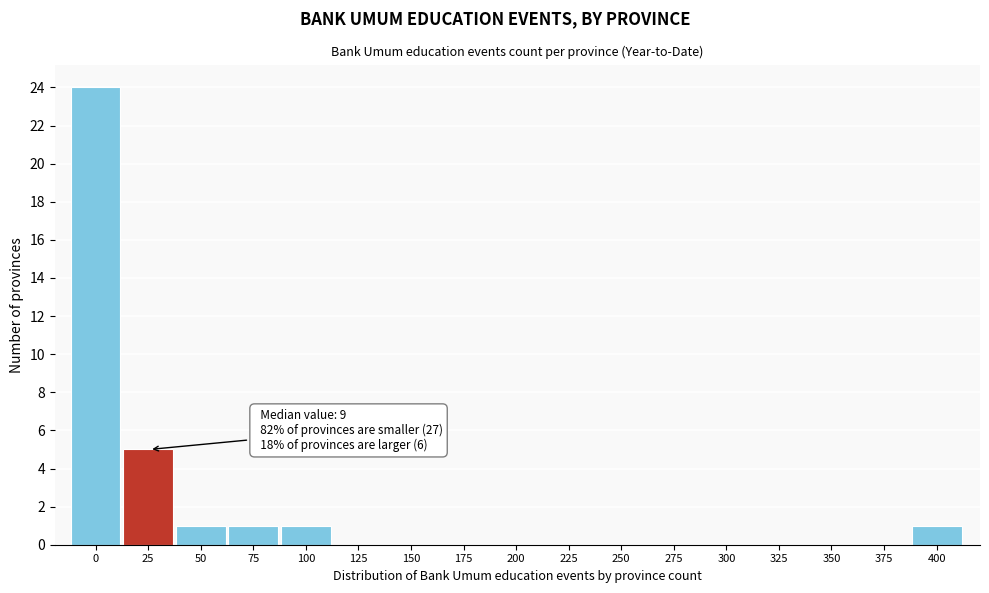

Reading left to right, extract all data points from this chart.

0=24	25=5	50=1	75=1	100=1	125=0	150=0	175=0	200=0	225=0	250=0	275=0	300=0	325=0	350=0	375=0	400=1